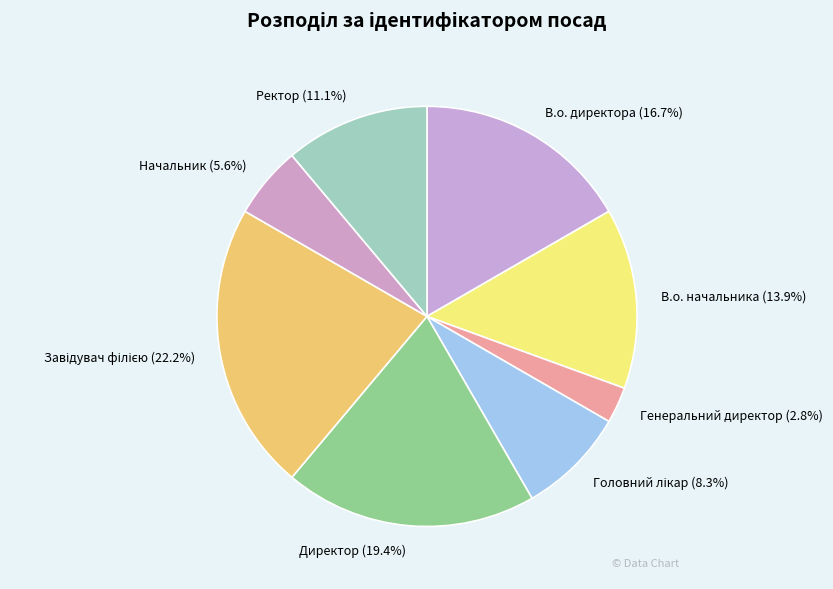

The Генеральний директор slice represents 15% of the pie. True or false?

False